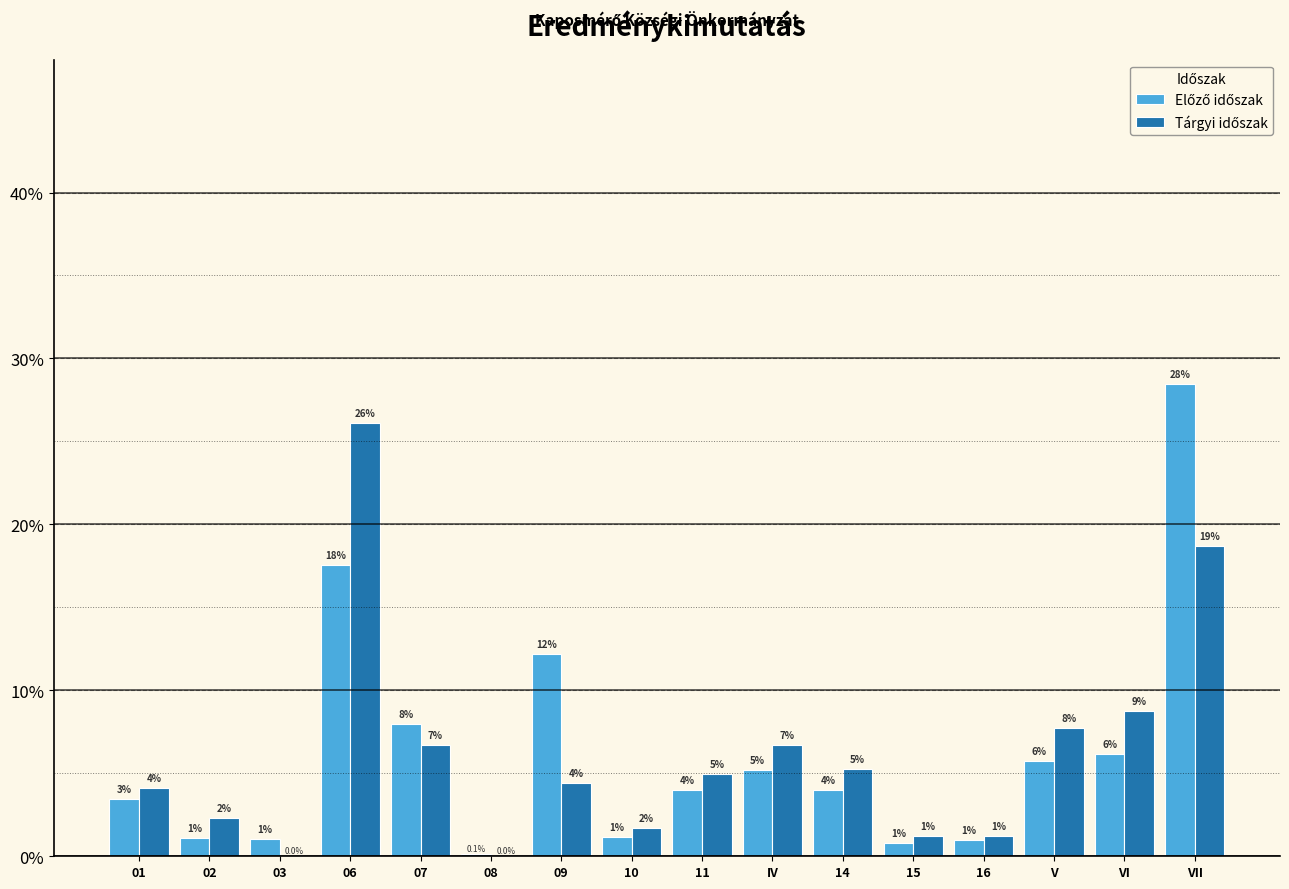

At which category is the sum across all series the highest?

VII